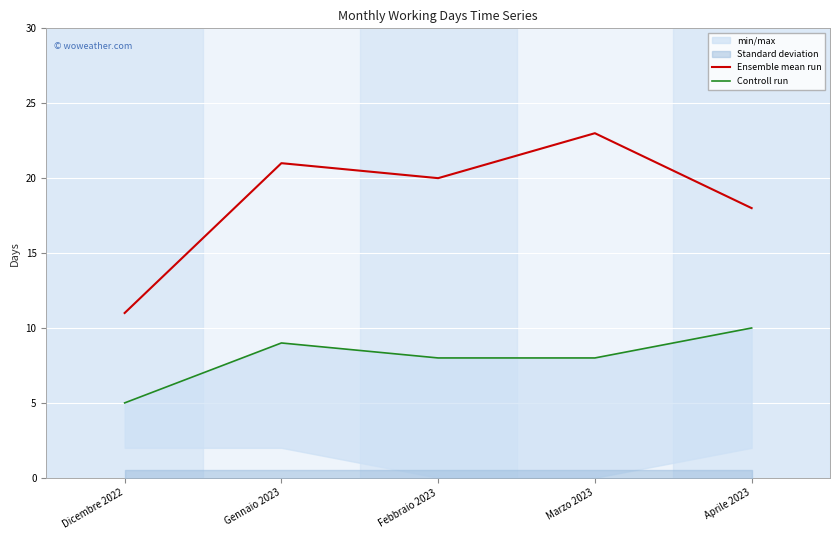

Reading left to right, list all the values displayed in this chart.

Ensemble mean run: 11	21	20	23	18
Controll run: 5	9	8	8	10